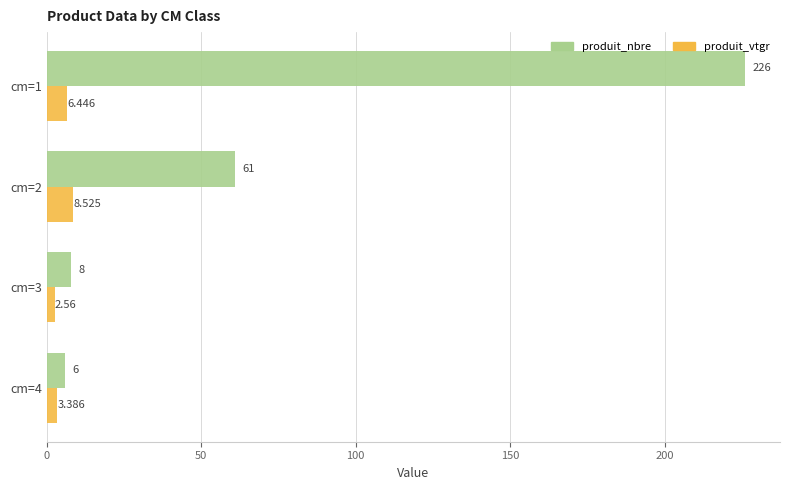

Count the number of data series in this chart.

2